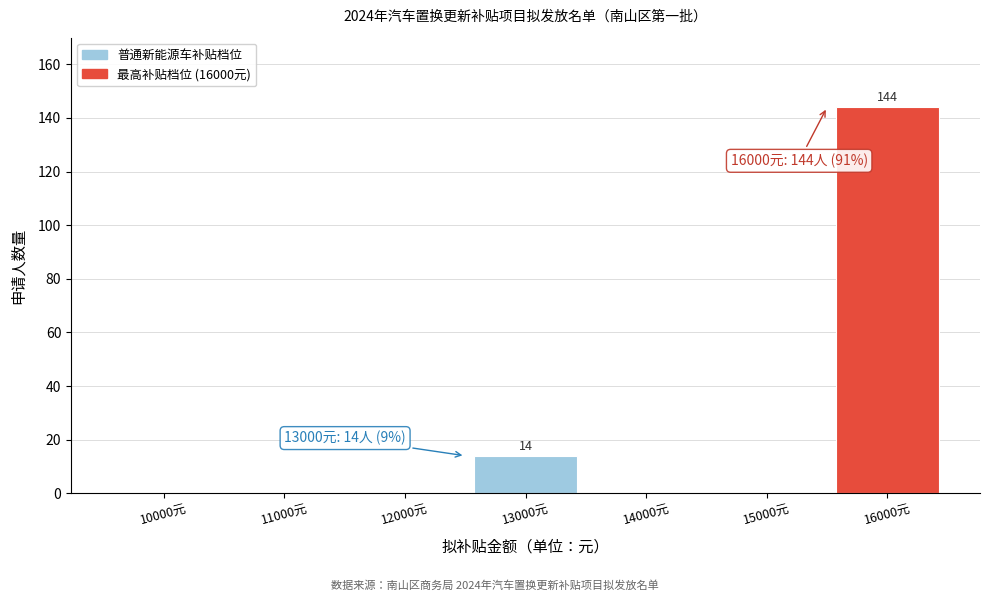

Reading left to right, list all the values displayed in this chart.

10000元=0	11000元=0	12000元=0	13000元=14	14000元=0	15000元=0	16000元=144